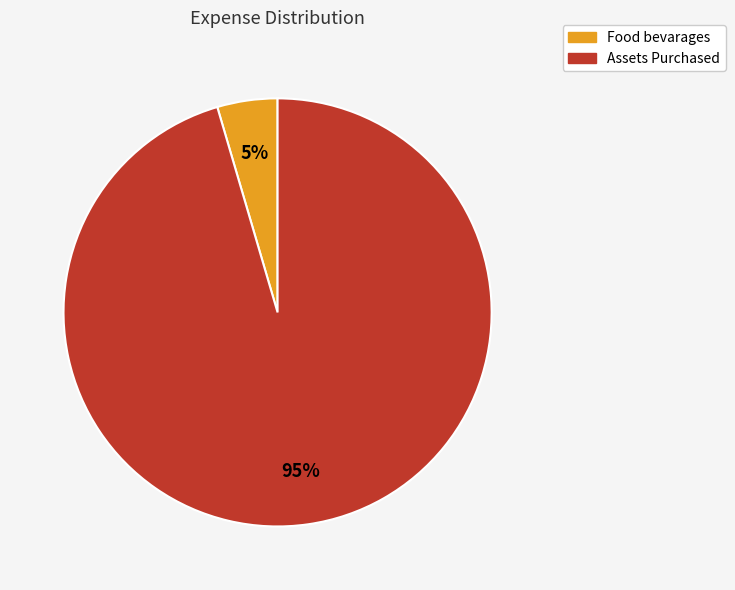

Does Food bevarages represent more than half of the total?

No